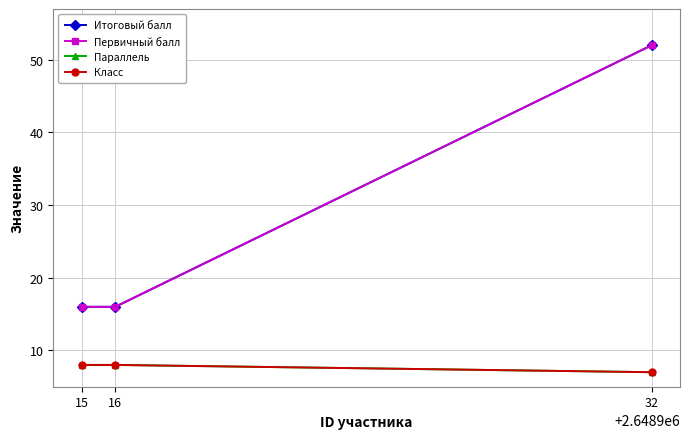

Does the chart have visible grid lines?

Yes